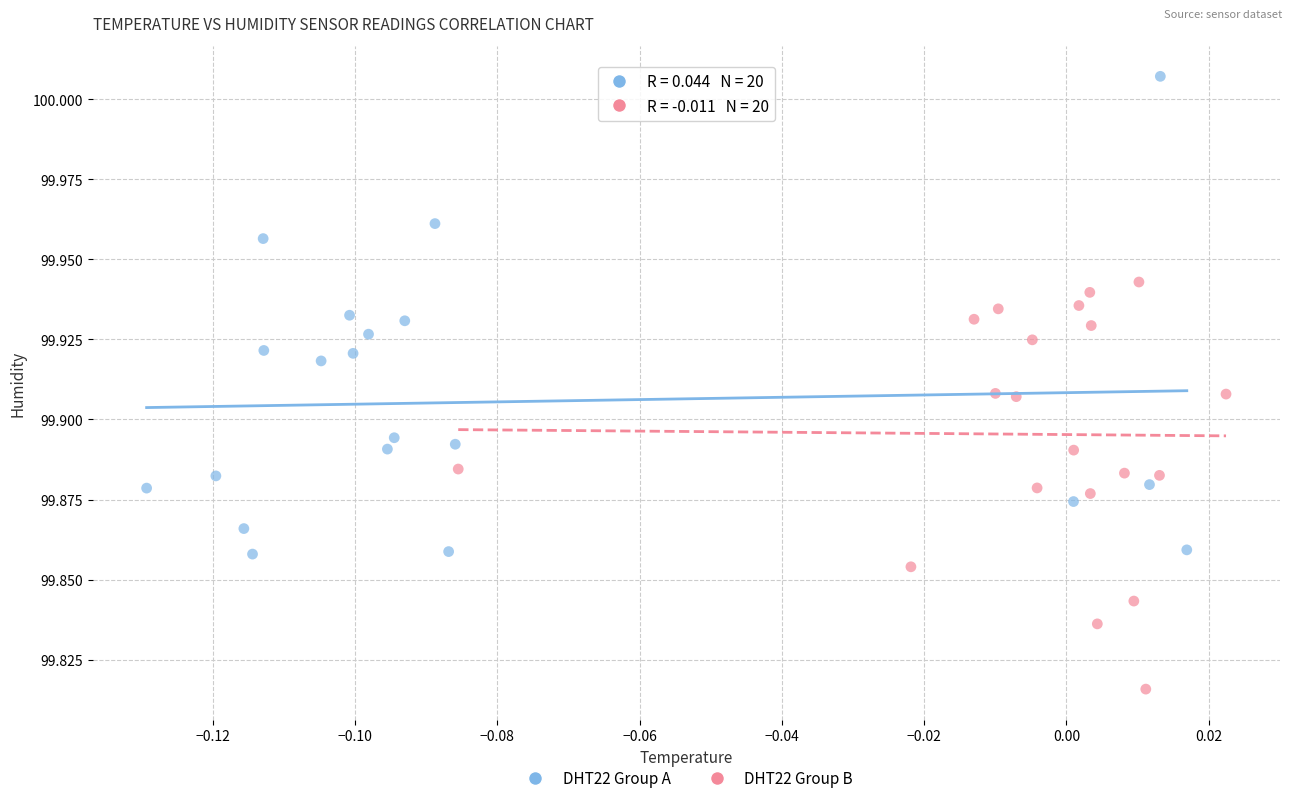

Which series reaches the maximum Y coordinate?

DHT22 Group A